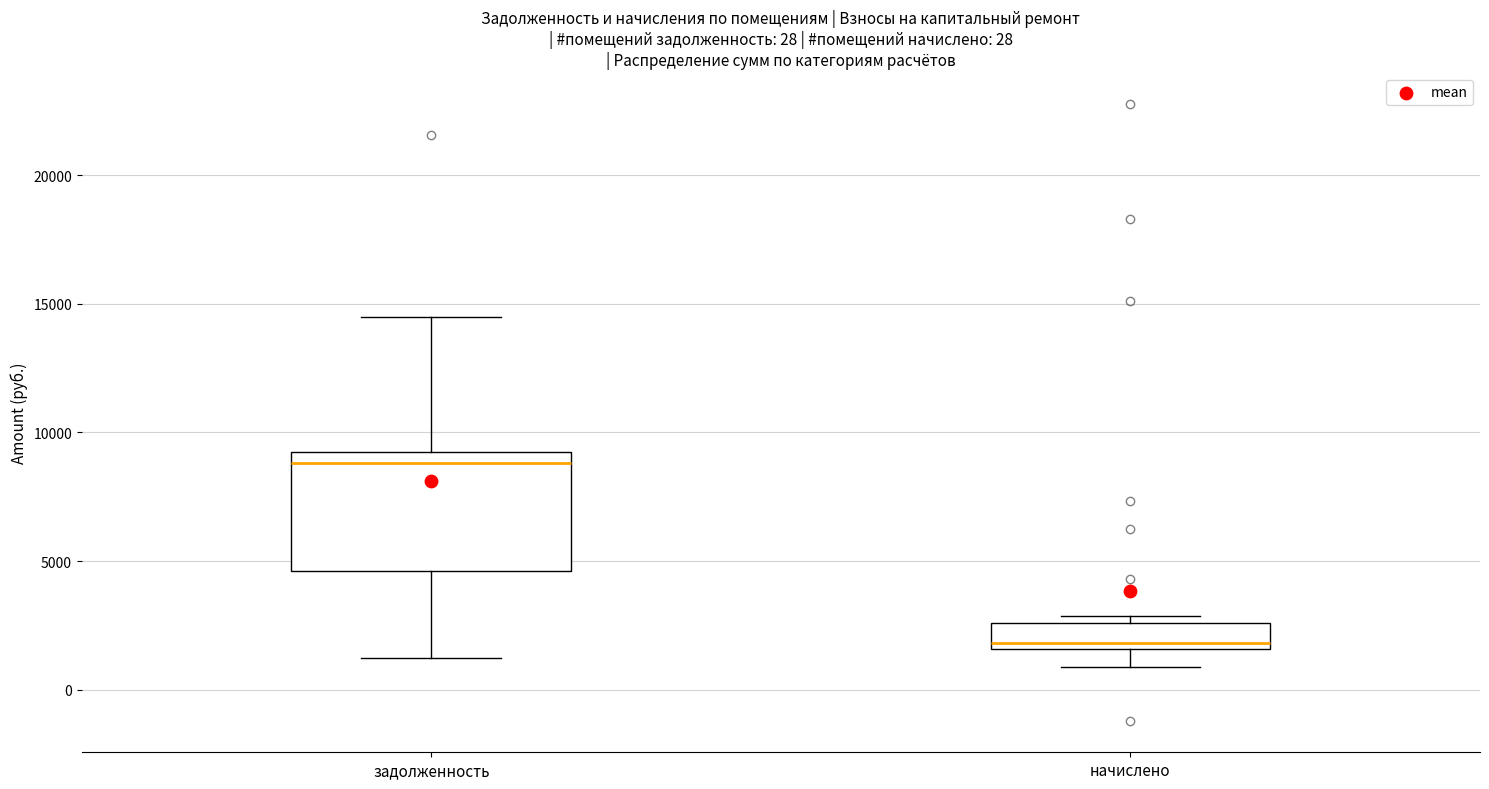

Which box's median line is the highest?

задолженность